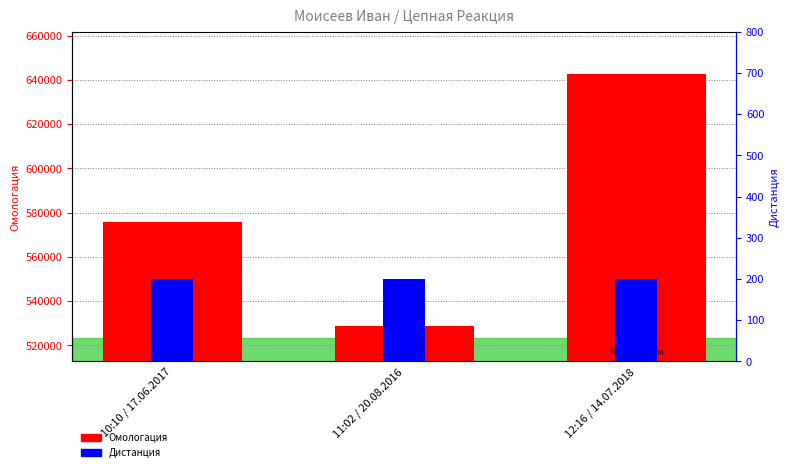

Rank the series by their maximum value, from lowest to highest.

Дистанция, Омологация